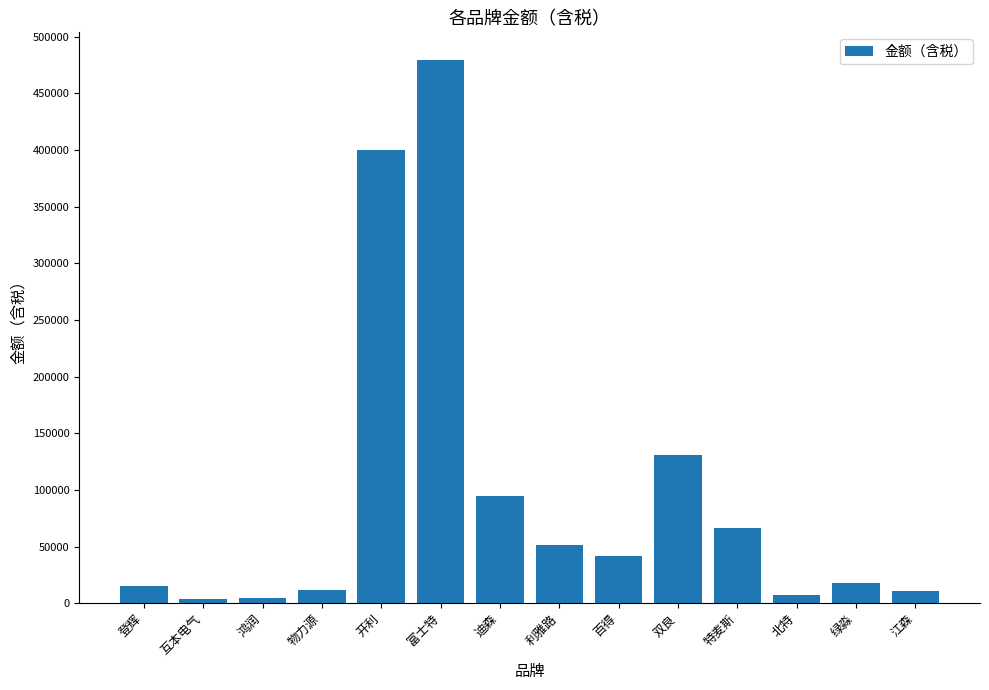

Is it true that the value at 江森 is 10720?

True